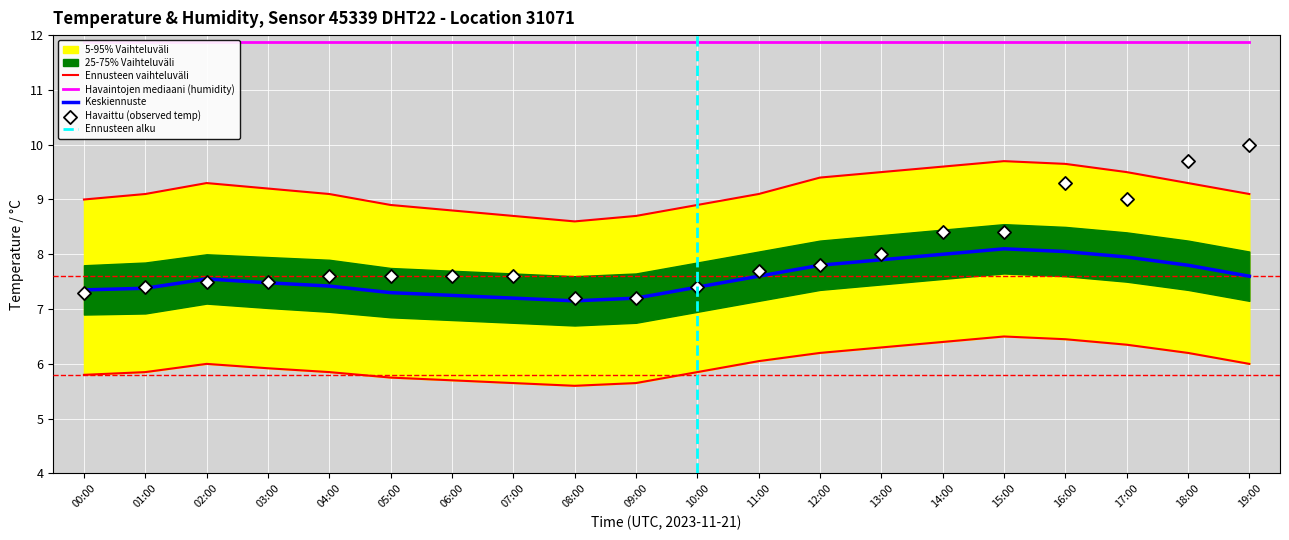

What is the total value across all series at 17:00?

23.8